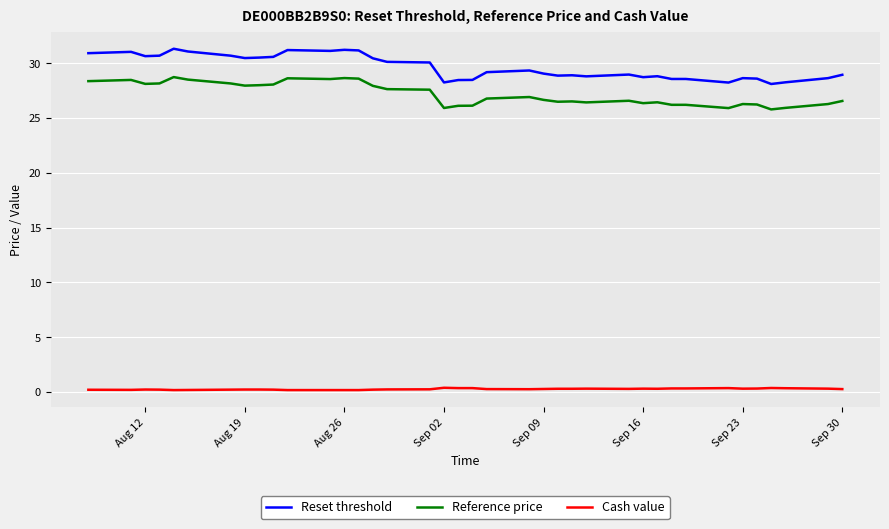

List the series in order of their peak value, highest first.

Reset threshold, Reference price, Cash value